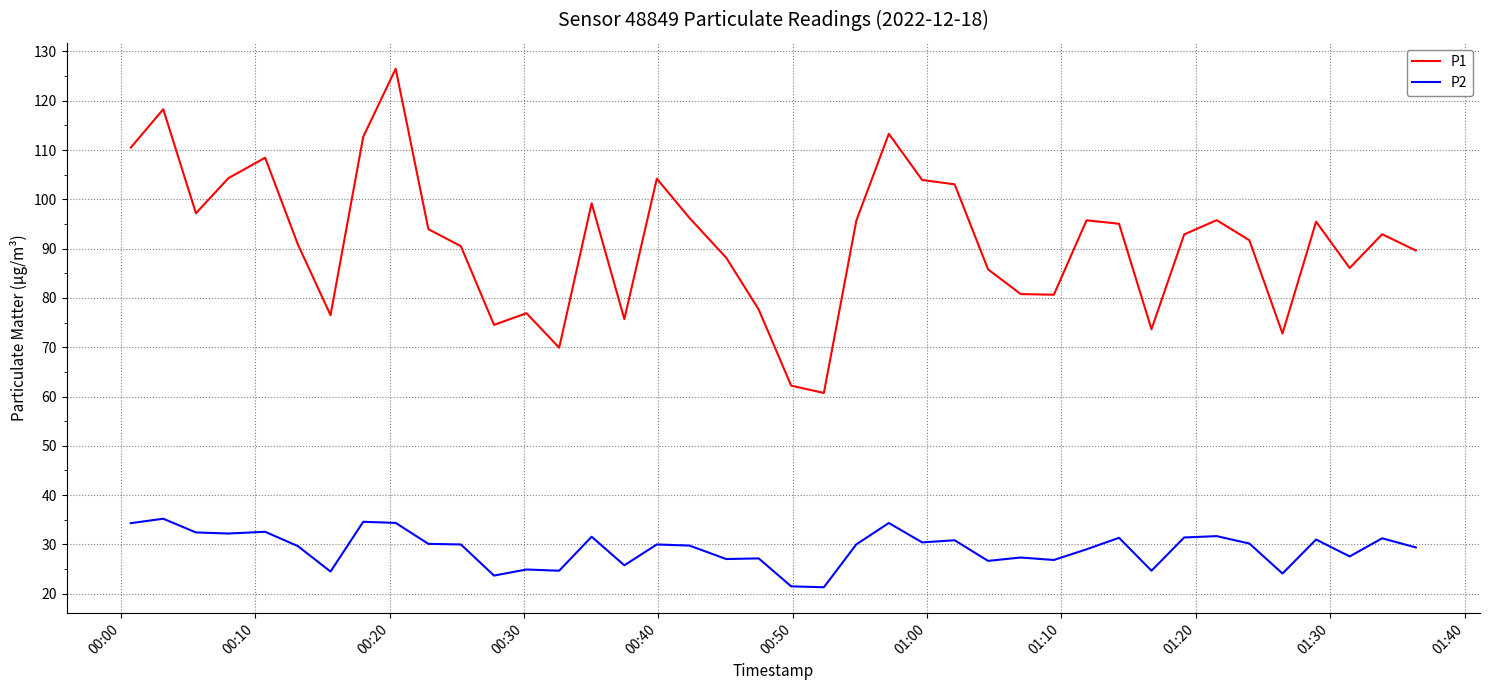

What is the sum of all P1 values?

3660.0